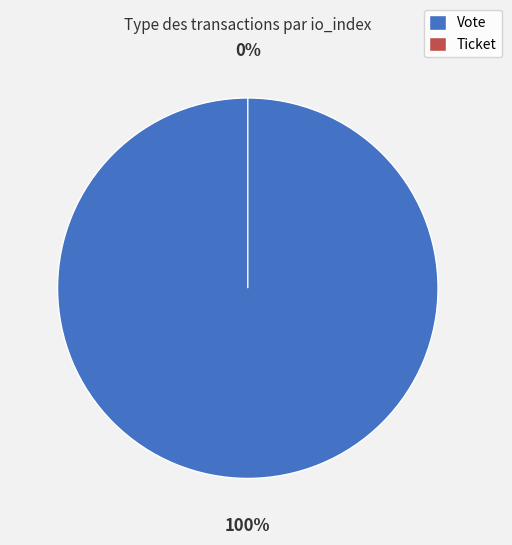

Is it true that Vote is 100% of the pie?

True